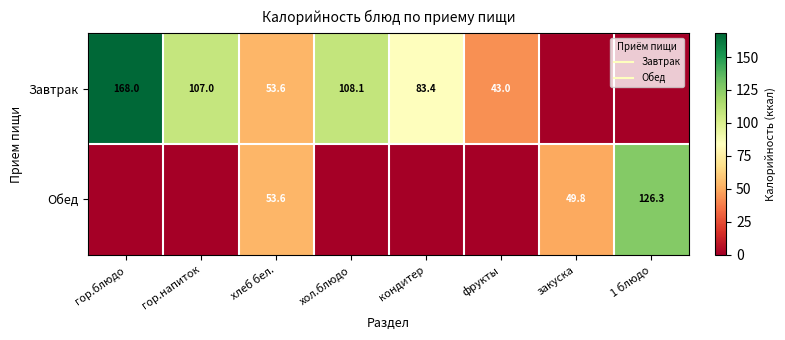

Where is Завтрак nearest to the value 84?

кондитер